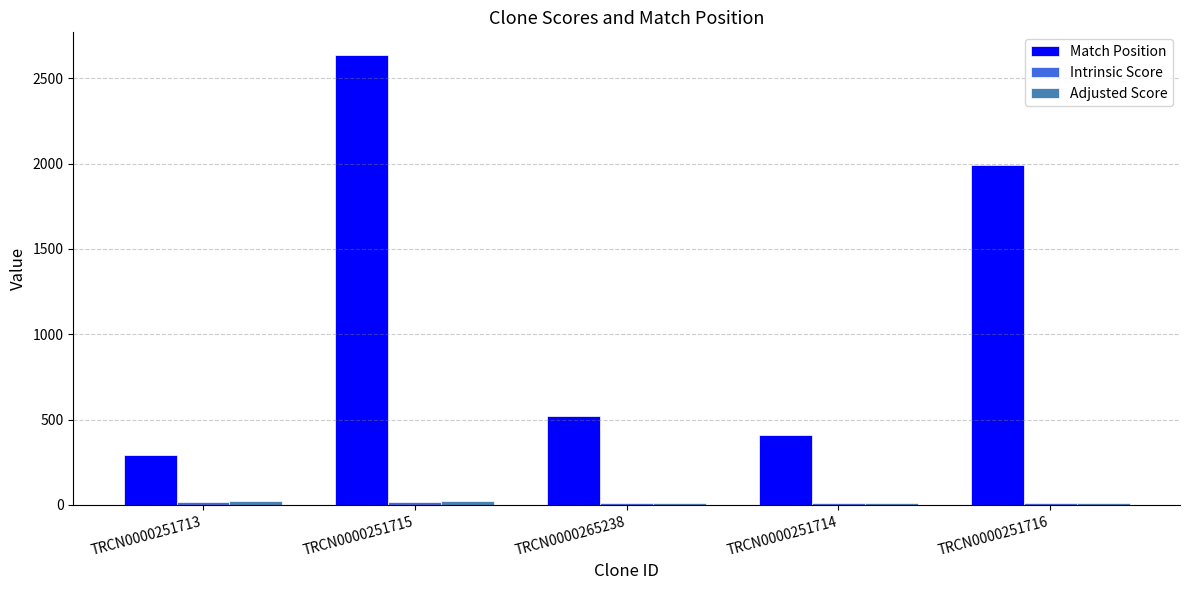

How many bars are there in total?

15